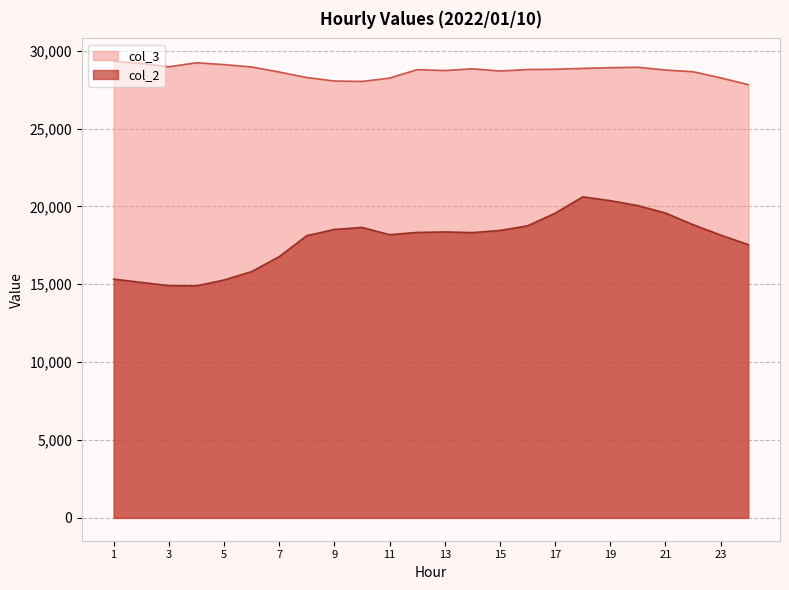

What is the value of the col_2 point at the 20th from the left?

20053